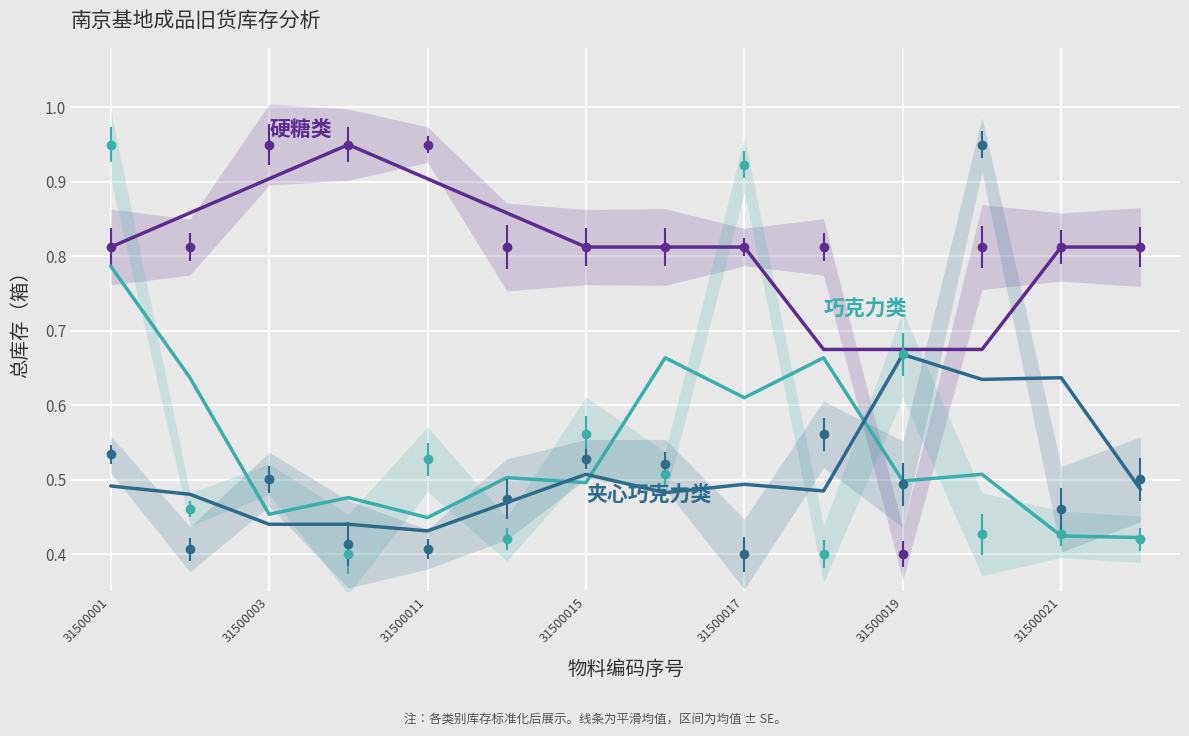

Reading right to left, list all the values displayed in this chart.

硬糖类: 0.8	0.8	0.7	0.7	0.7	0.8	0.8	0.8	0.9	0.9	1.0	0.9	0.9	0.8
巧克力类: 0.4	0.4	0.5	0.5	0.7	0.6	0.7	0.5	0.5	0.4	0.5	0.5	0.6	0.8
夹心巧克力类: 0.5	0.6	0.6	0.7	0.5	0.5	0.5	0.5	0.5	0.4	0.4	0.4	0.5	0.5